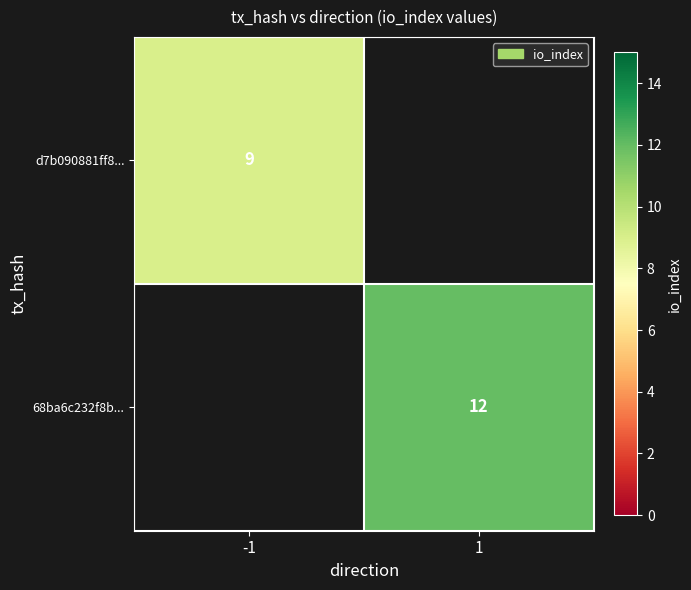

How many series are shown in this chart?

2